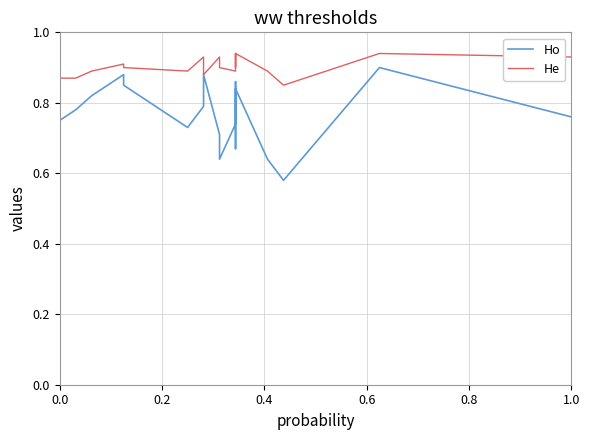

How many interior local peaks does the Ho series have?

5